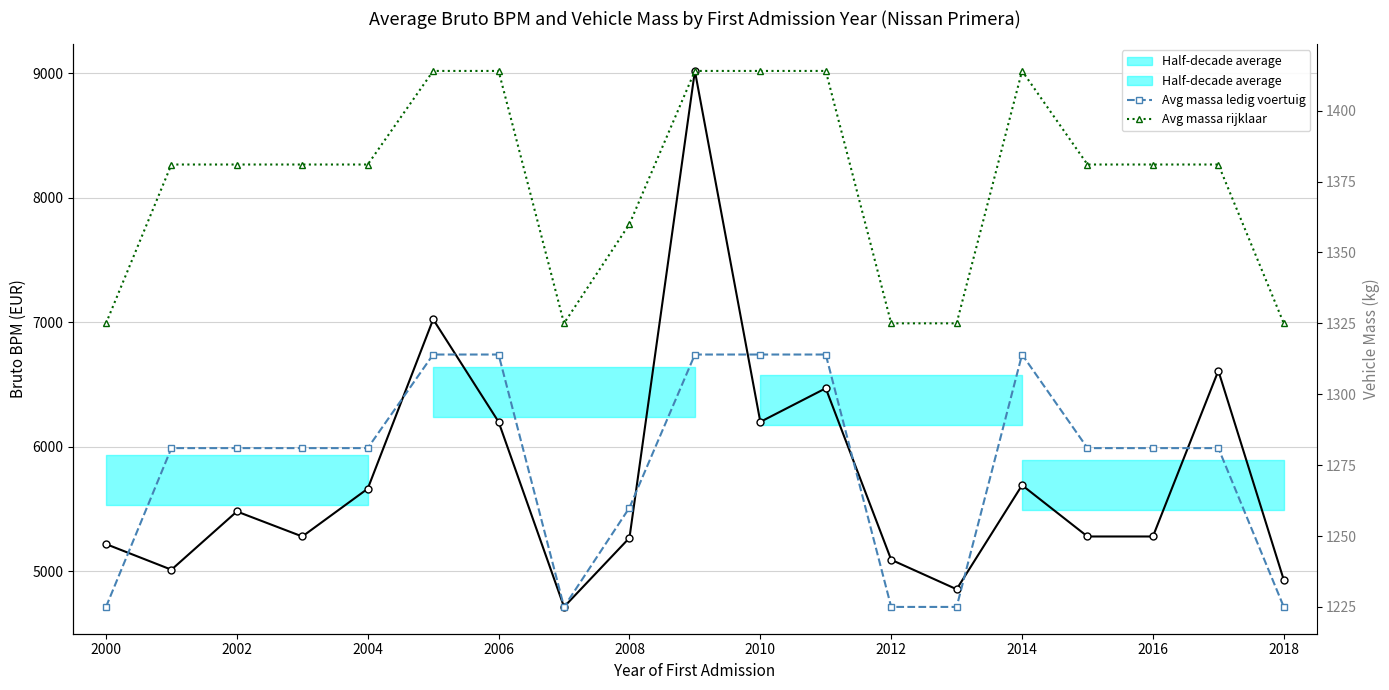

List the series in order of their peak value, lowest first.

Avg massa ledig voertuig, Avg massa rijklaar, Avg bruto BPM by admission year